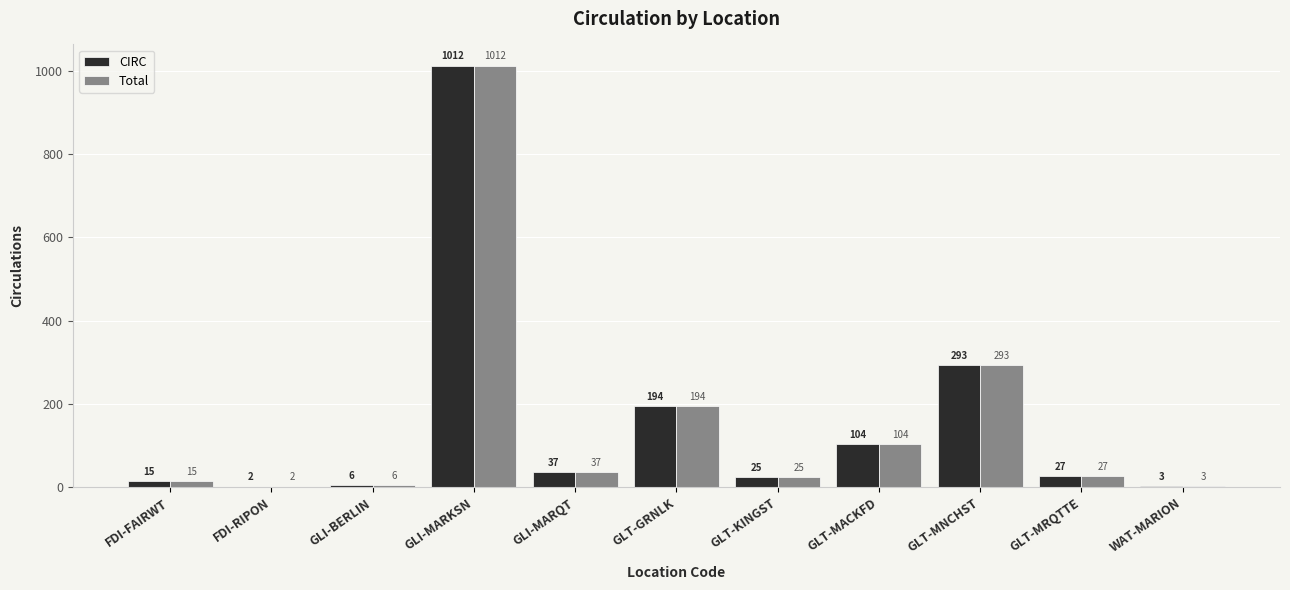

The value of CIRC at GLT-MNCHST is 169. True or false?

False